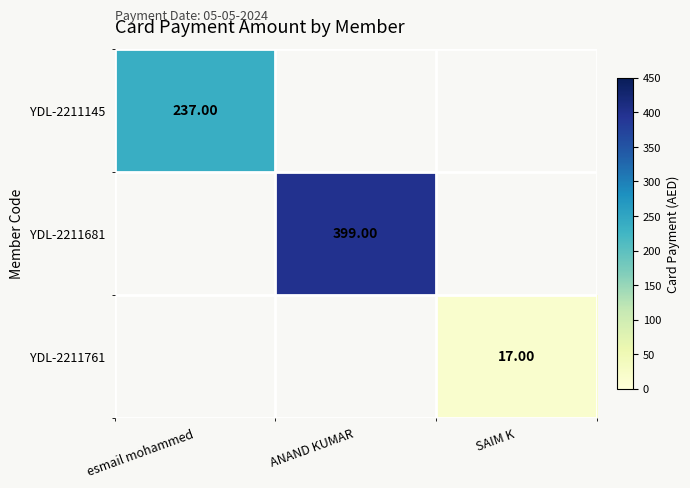

List the labels in order of YDL-2211145 value, smallest first.

esmail mohammed, ANAND KUMAR, SAIM K